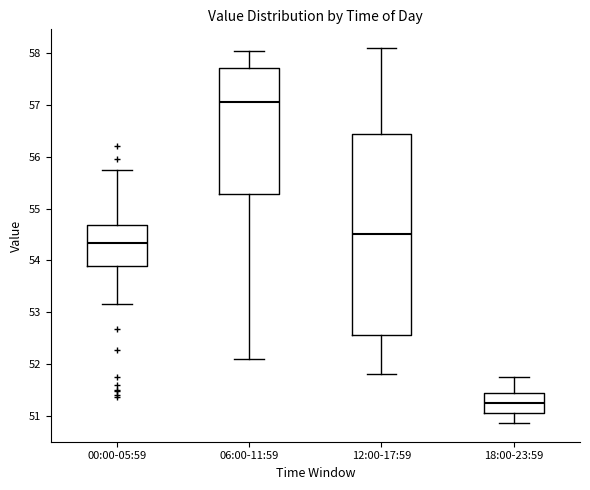

Which box has the highest median line?

06:00-11:59